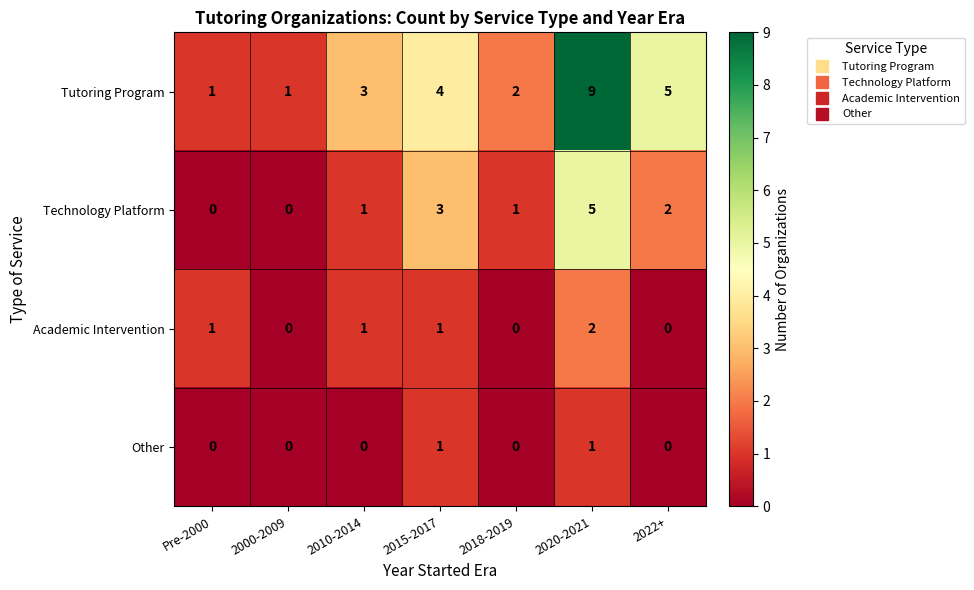

Which label corresponds to the largest value in the chart?

2020-2021